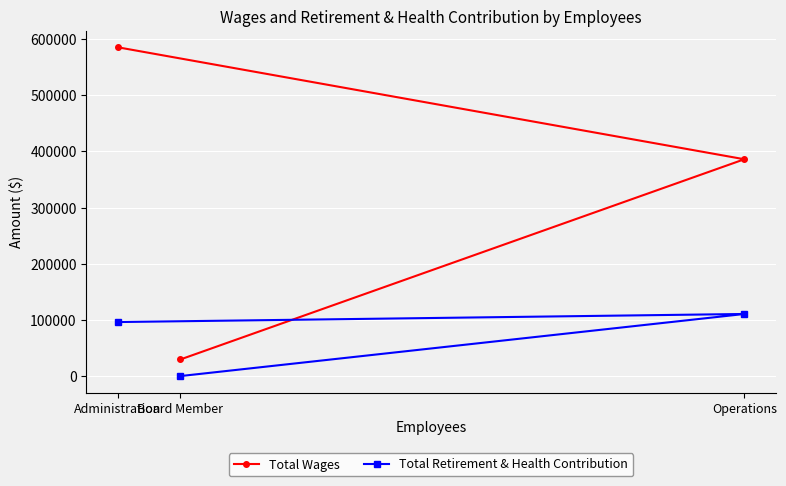

What is the sum of all Total Retirement & Health Contribution values?

206707